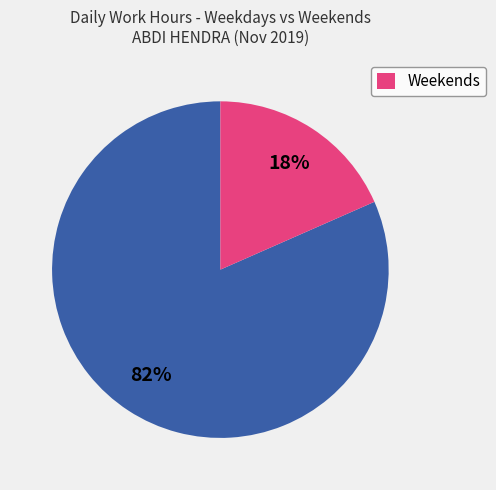

To the nearest percent, what is the average slice percentage?

50%